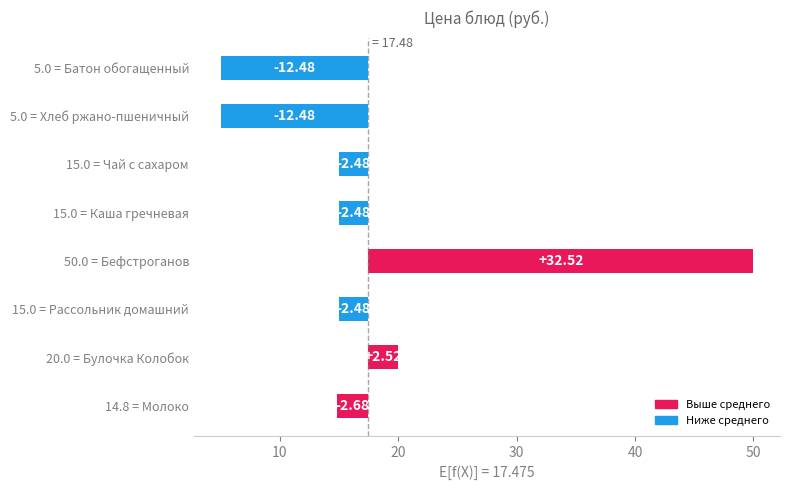

What is the maximum value shown in the chart?

32.5